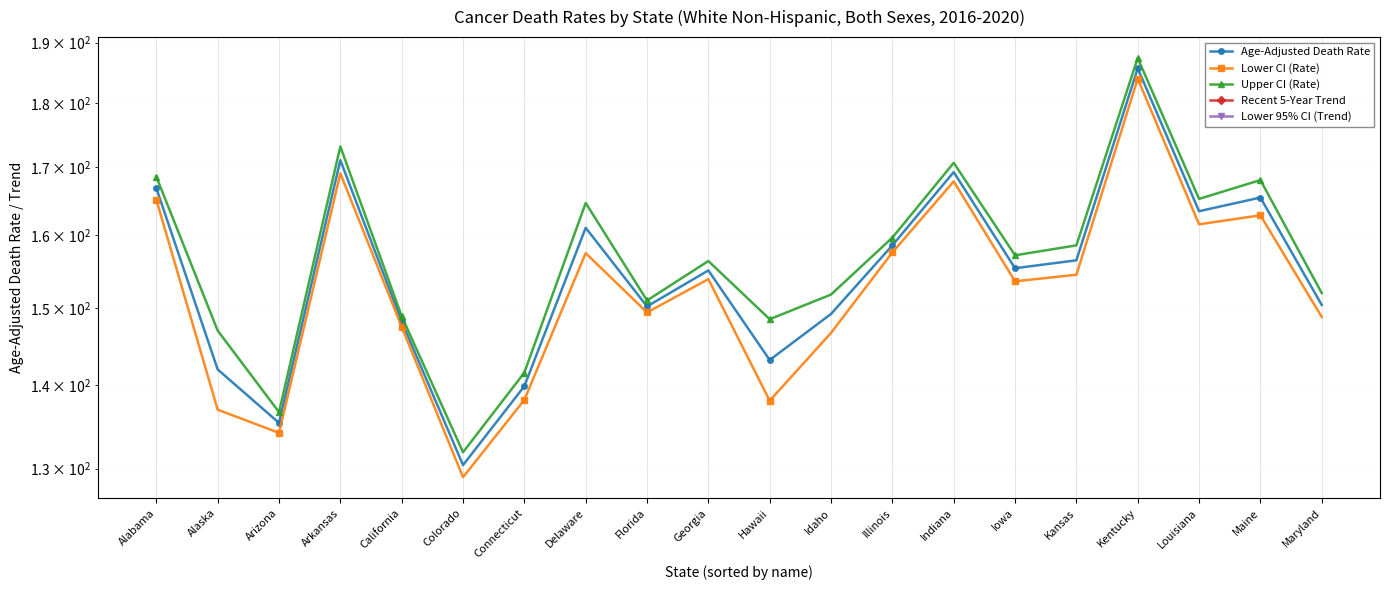

What is the label of the 5th point from the left?

California